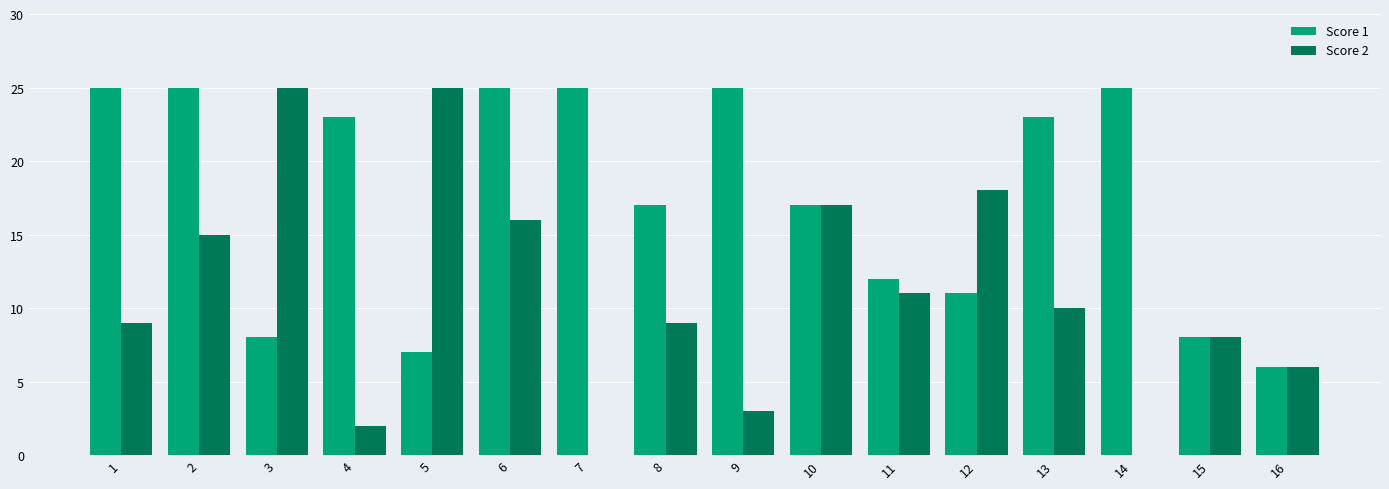

What value does the Score 1 series have at 7?

25